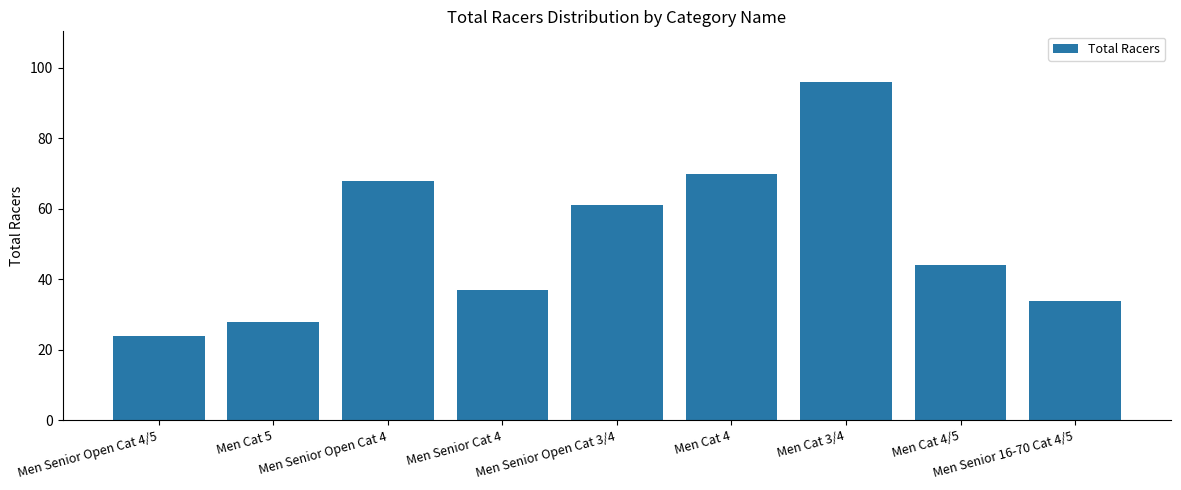

Rank the categories by value from highest to lowest.

Men Cat 3/4, Men Cat 4, Men Senior Open Cat 4, Men Senior Open Cat 3/4, Men Cat 4/5, Men Senior Cat 4, Men Senior 16-70 Cat 4/5, Men Cat 5, Men Senior Open Cat 4/5